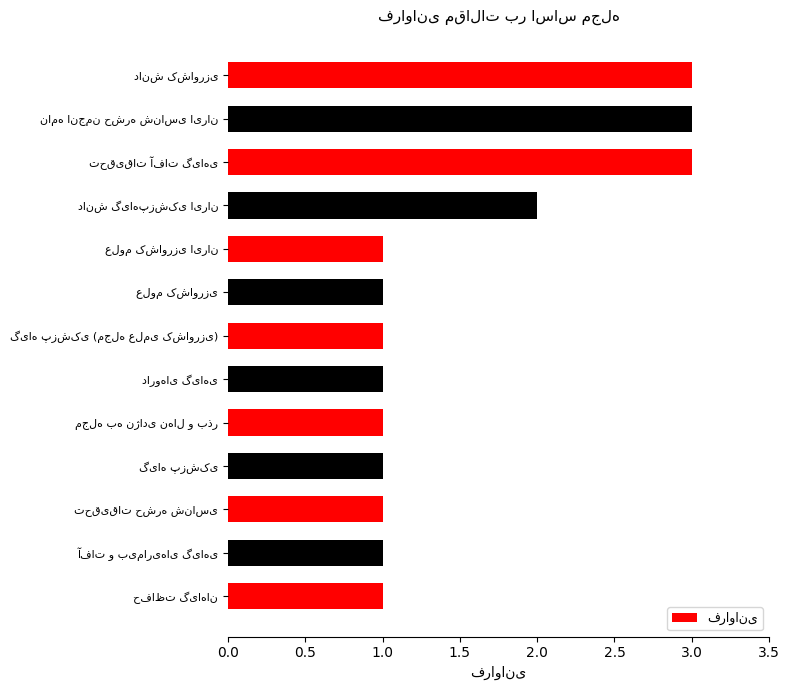

Reading top to bottom, list all the values displayed in this chart.

3	3	3	2	1	1	1	1	1	1	1	1	1